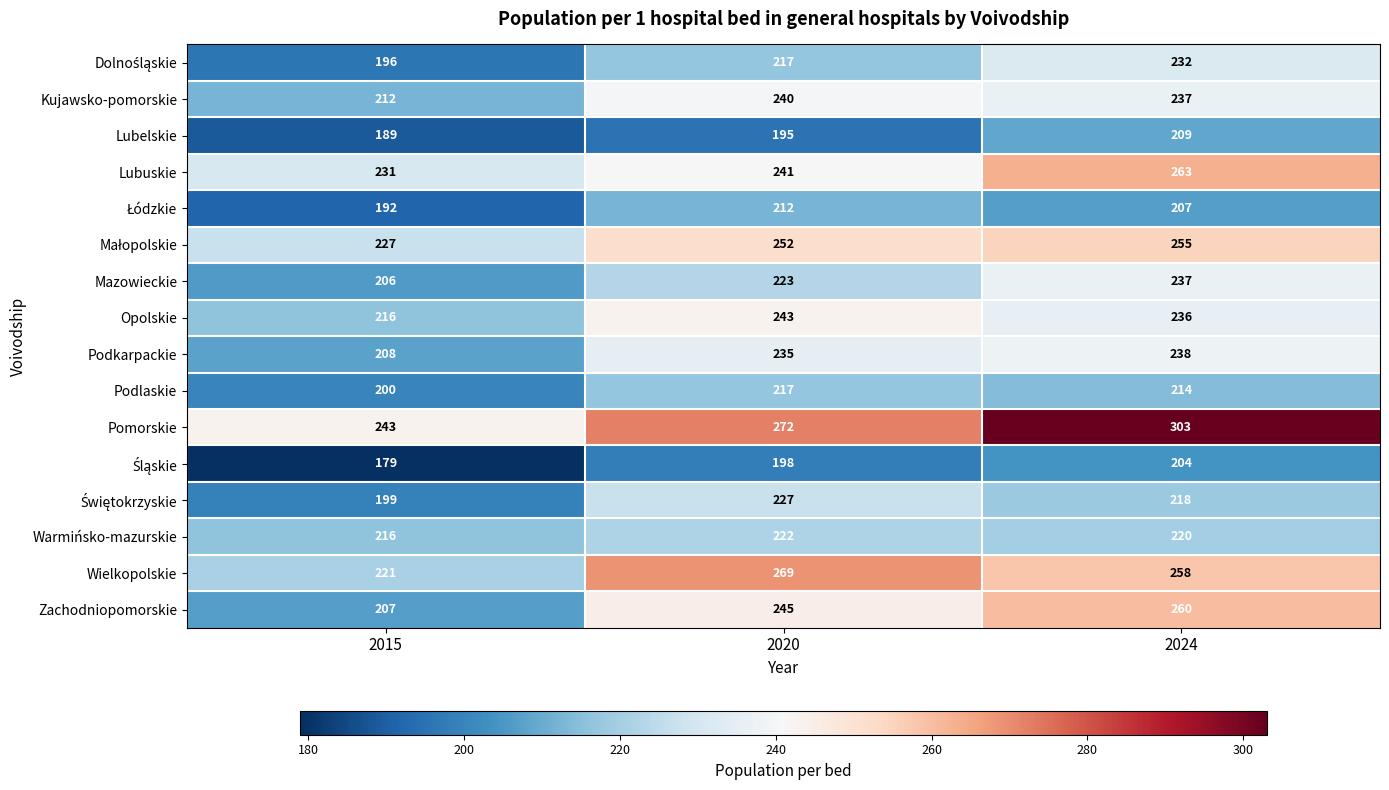

List the labels in order of Lubelskie value, smallest first.

2015, 2020, 2024